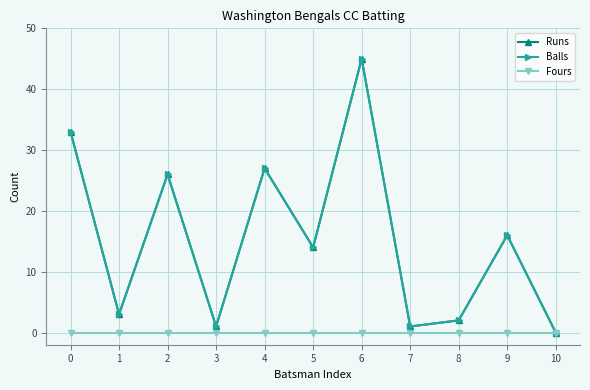

Between 5 and 10, which is larger?

5